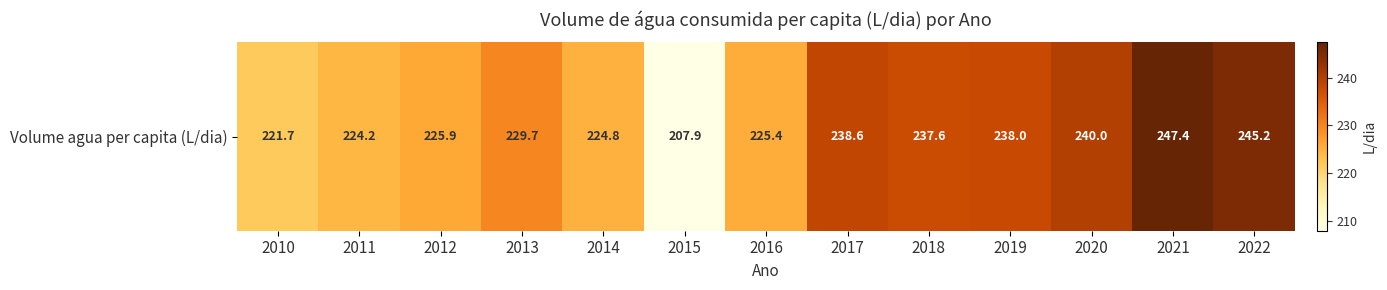

Between 2016 and 2021, which is larger?

2021